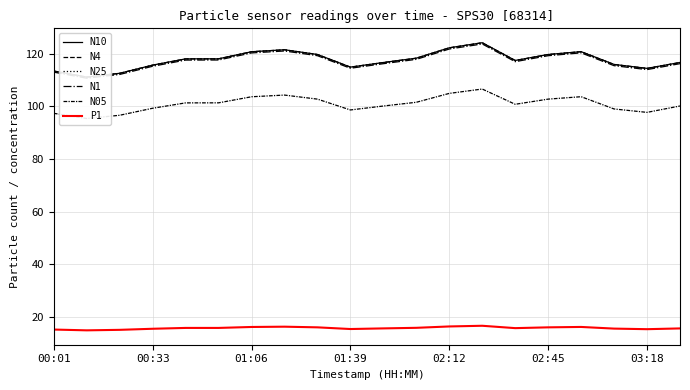

At which category is the sum across all series the highest?

13